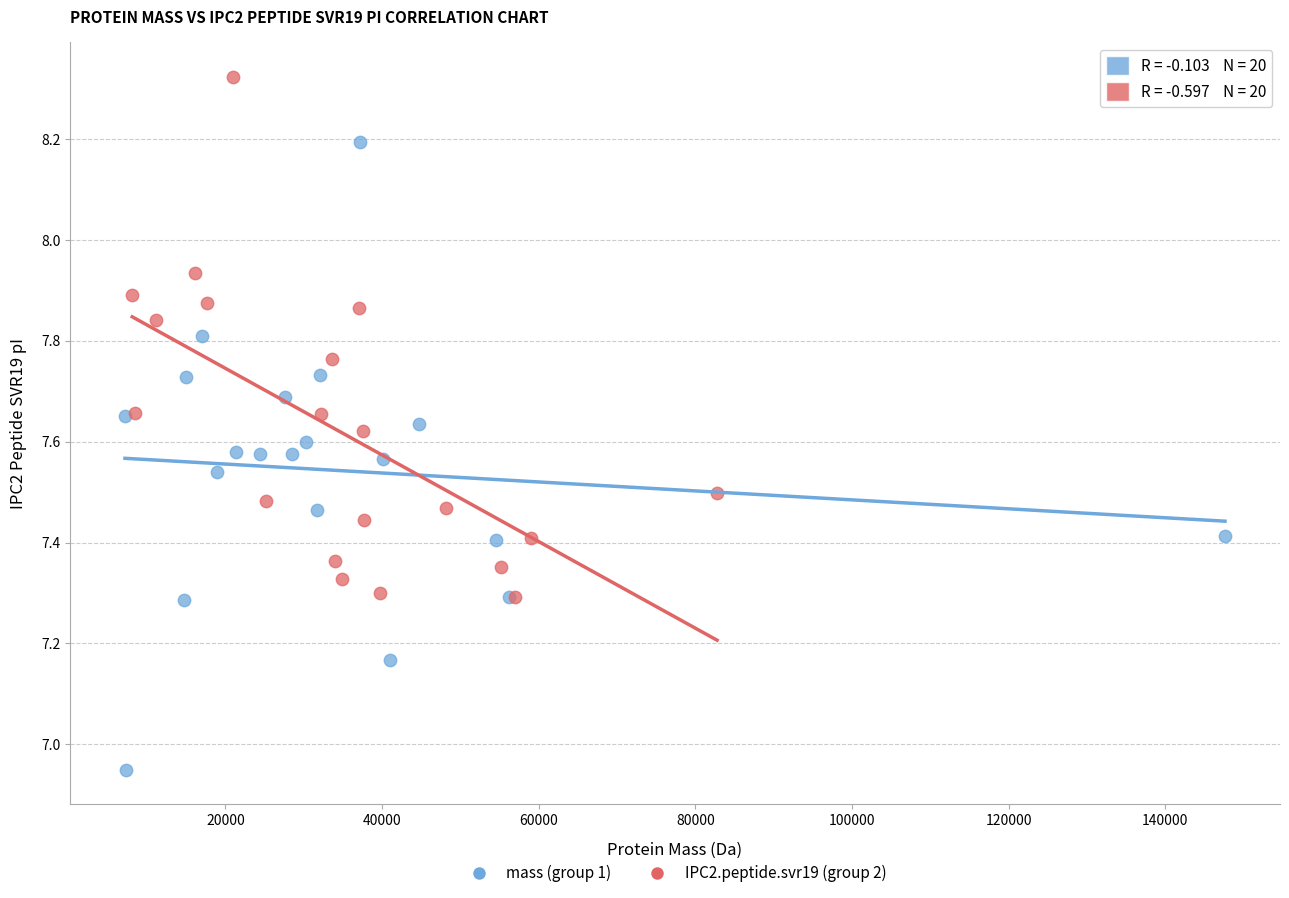

Which series has the largest Y range (max minus min)?

mass (group 1)